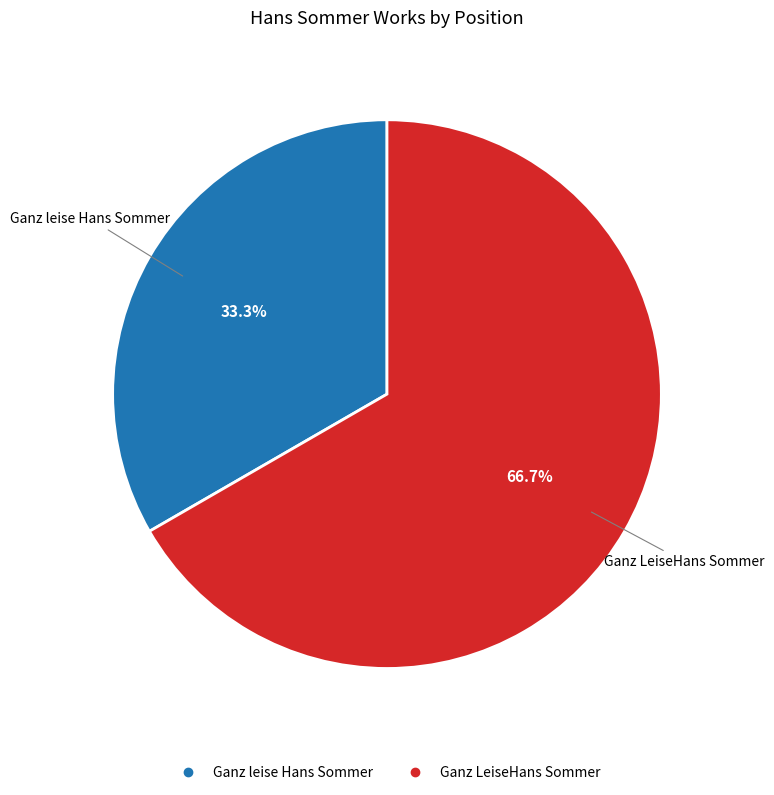

Which slice is the largest?

Ganz LeiseHans Sommer